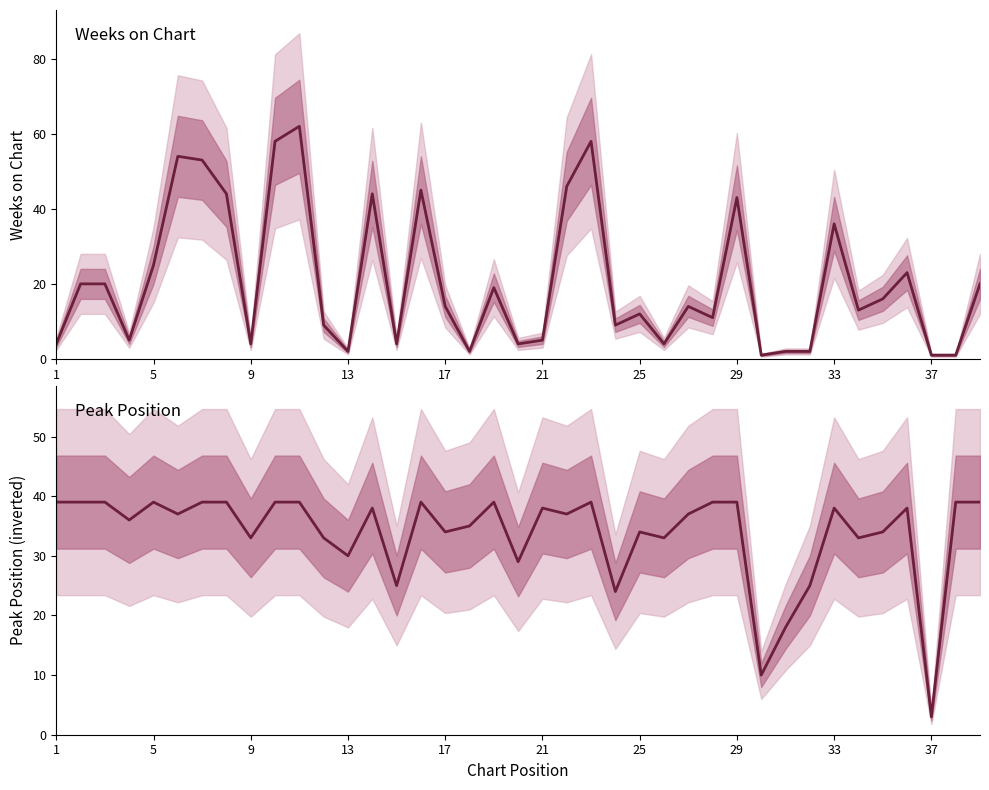

What is the average value of the Peak Position (inverted) series?

34